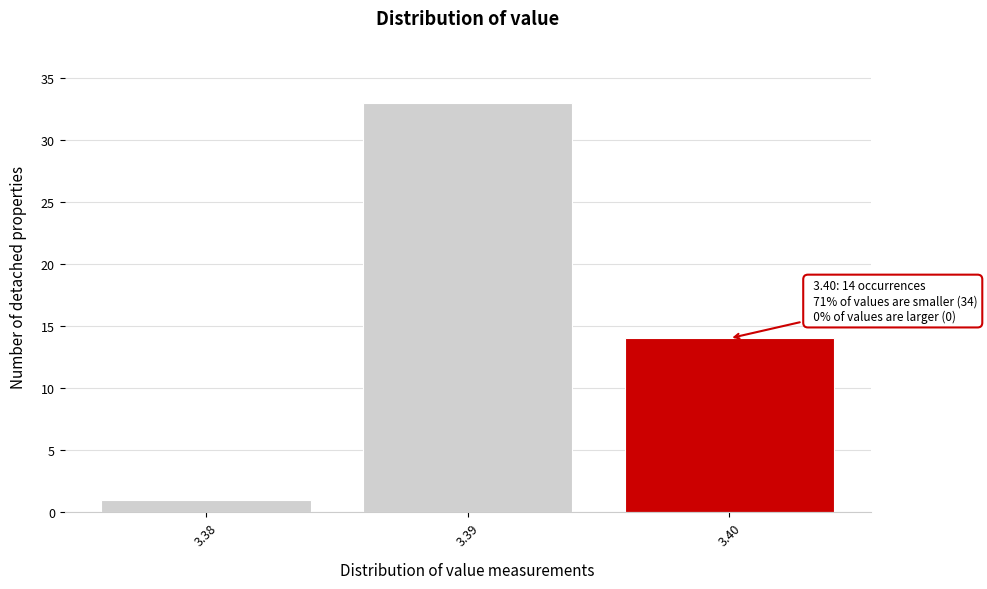

Reading left to right, what are all the values shown in this chart?

3.38=1	3.39=33	3.40=14